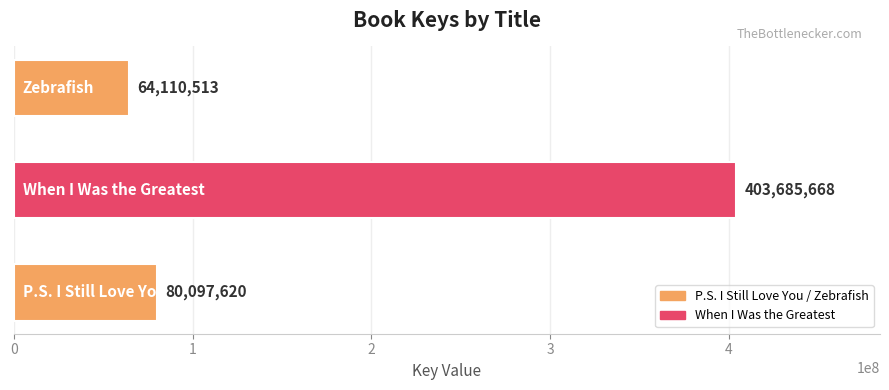

Reading top to bottom, extract all data points from this chart.

64110513	403685668	80097620